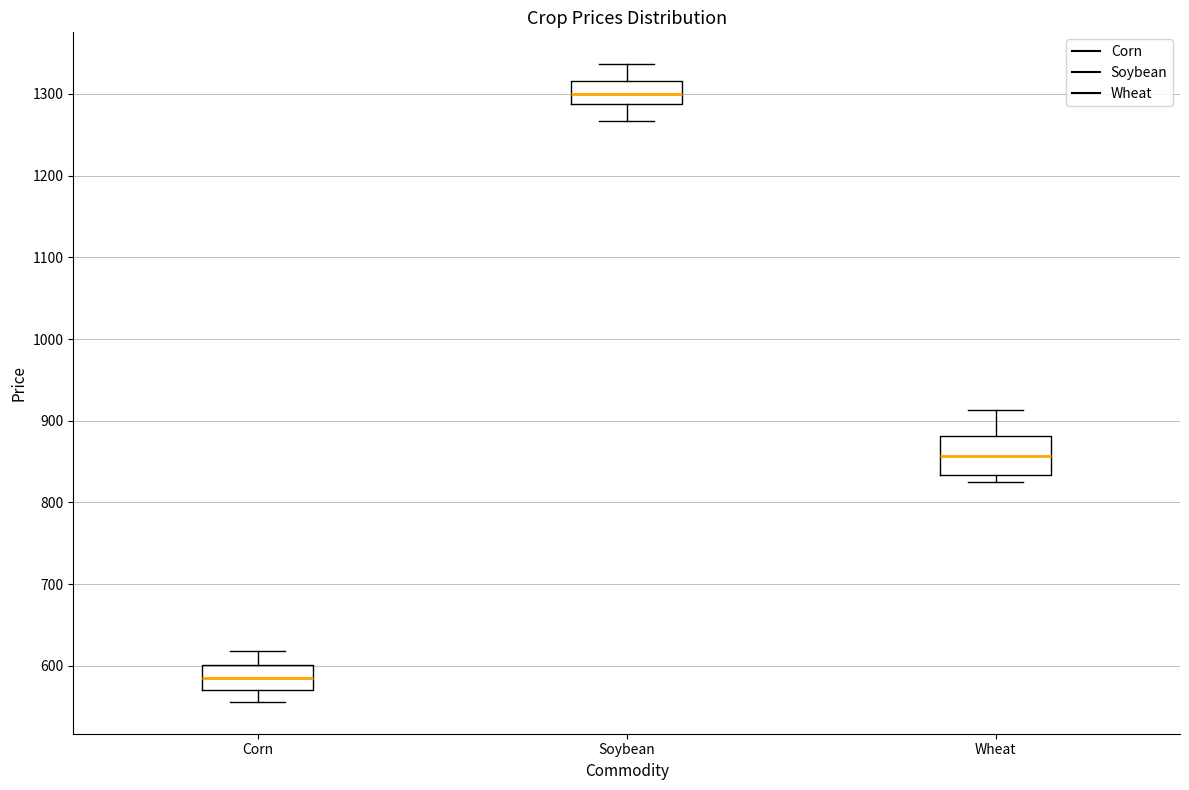

Reading left to right, transcribe this box plot: for each box, give where its median line is, the range the box spans, and where its two whiskers end, as read against the y-axis. The values are not printed on the chart, so give them approximately, as read against the axis.

Corn: median 580, box 570 to 600, whiskers 560 to 620
Soybean: median 1300, box 1290 to 1320, whiskers 1270 to 1340
Wheat: median 860, box 830 to 880, whiskers 820 to 910